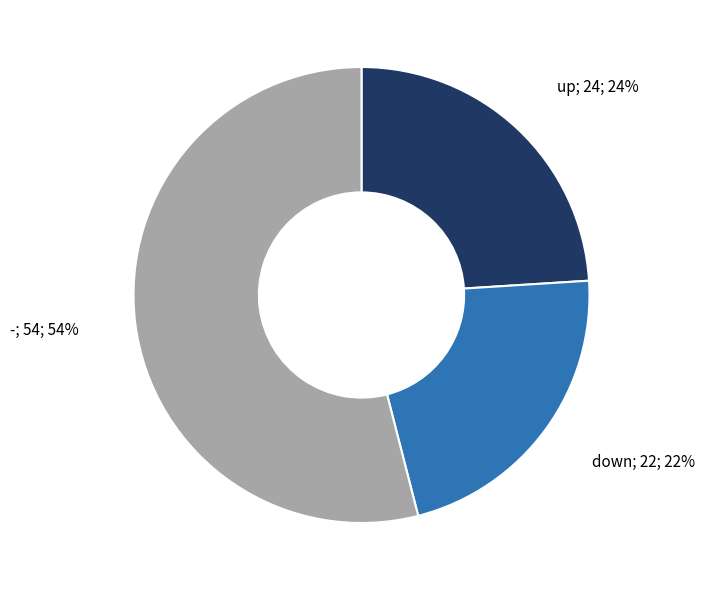

Does any single category account for the majority?

Yes